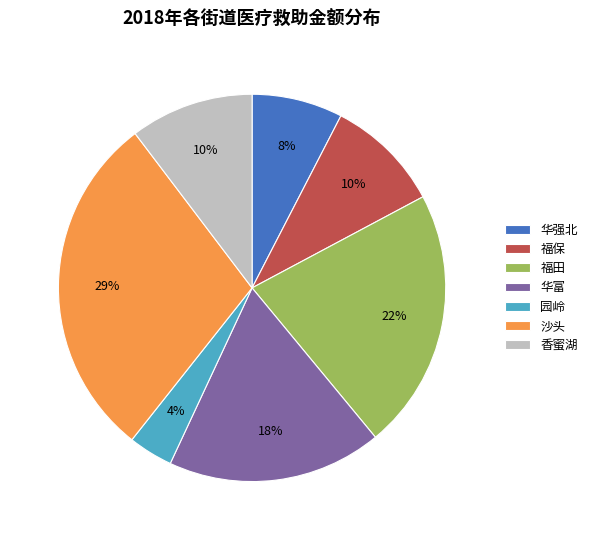

What percentage is the 沙头 slice, to the nearest percent?

29%